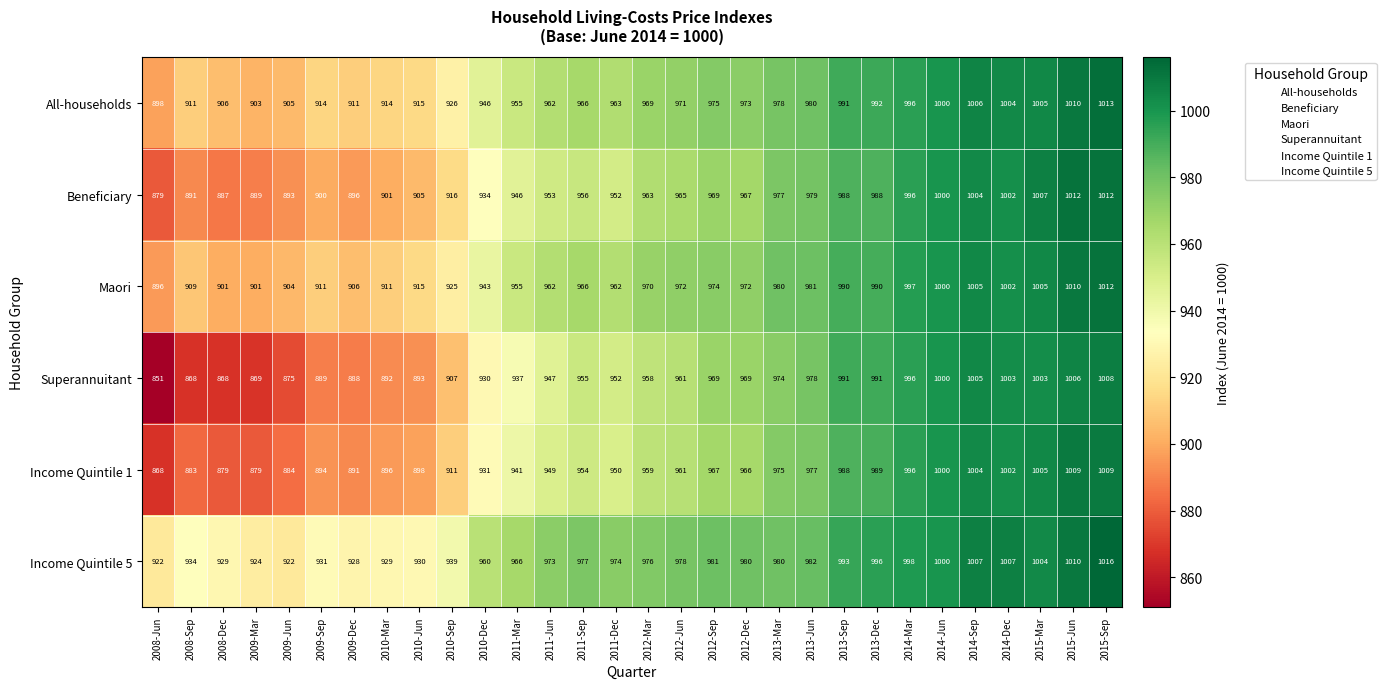

Which series changed the most between 2010-Mar and 2011-Jun?

Superannuitant